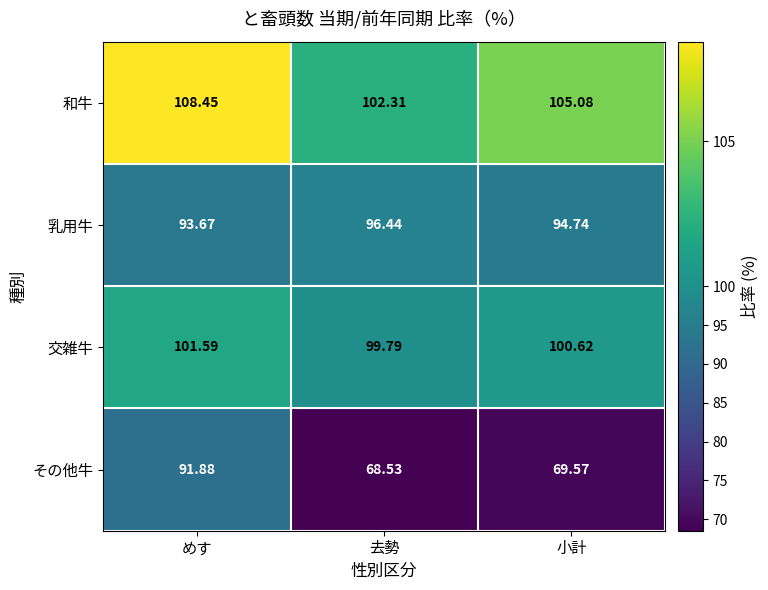

What is the total value across all series at めす?

395.6